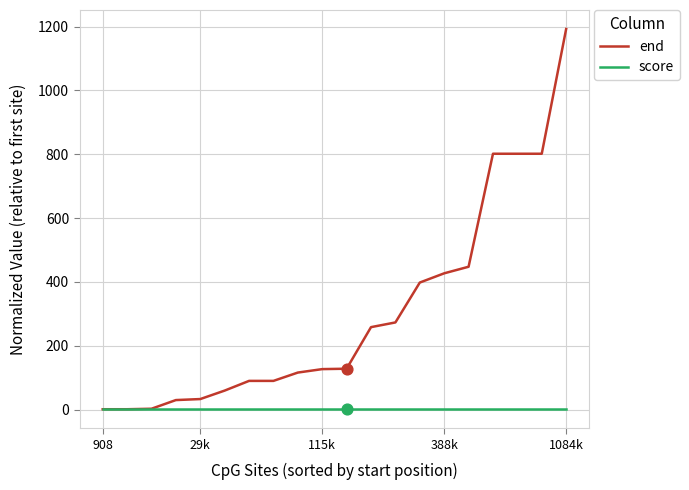

At how many categories does at least one series exceed 407?

6